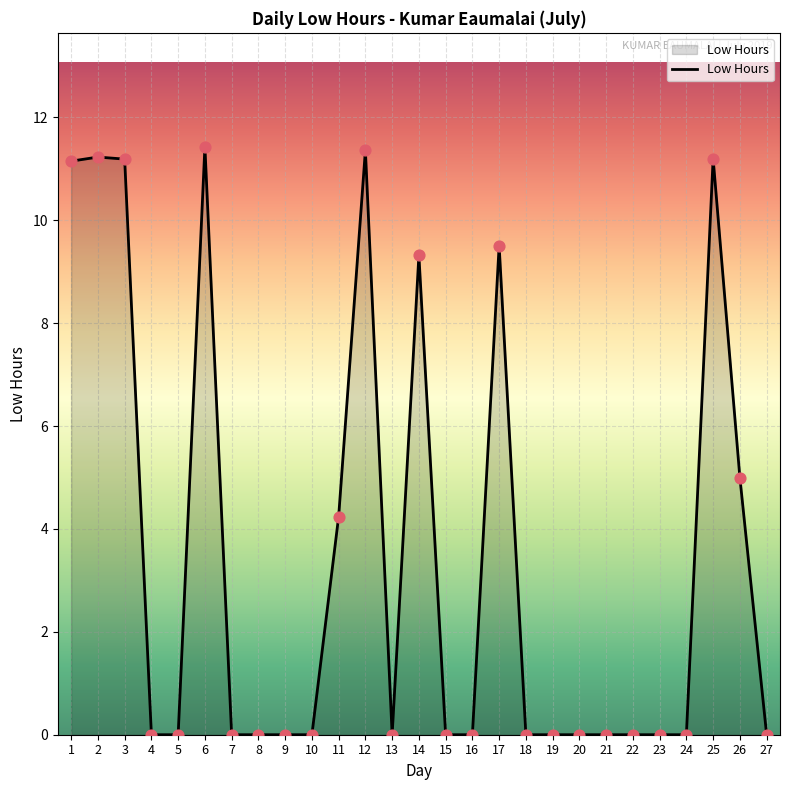

Between 1 and 17, which is larger?

1